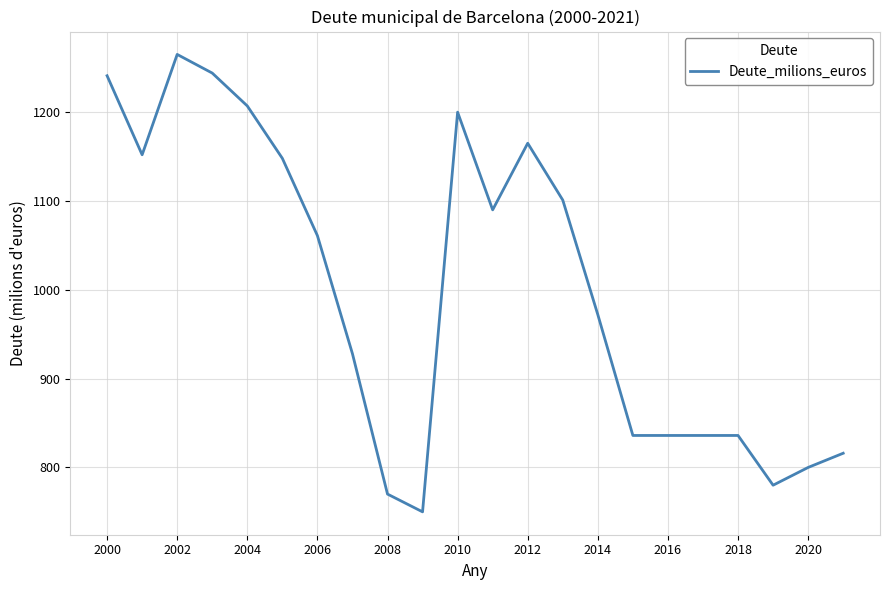

What is the difference between the maximum and minimum values?

515